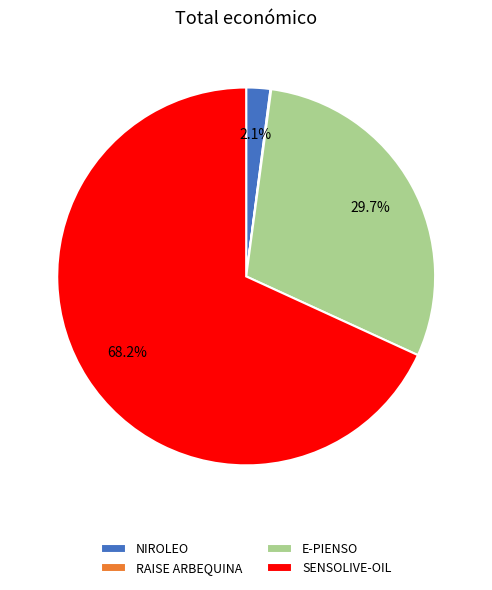

Between SENSOLIVE-OIL and E-PIENSO, which is larger?

SENSOLIVE-OIL